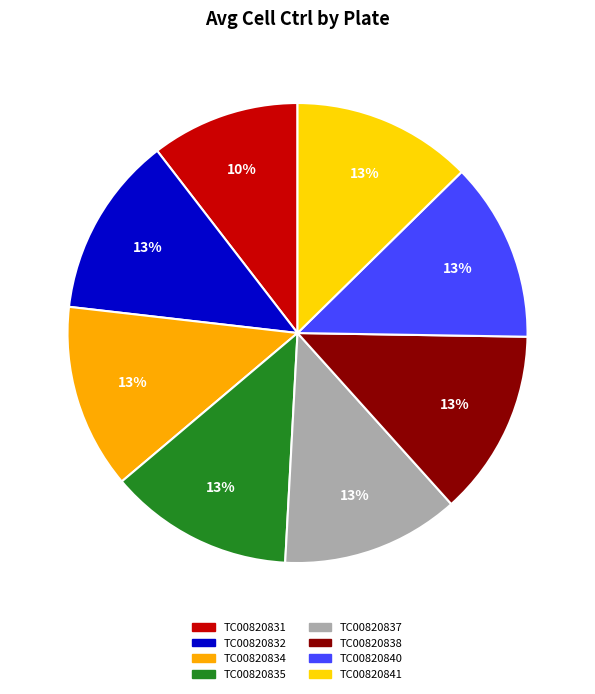

Which category has the smallest portion of the pie?

TC00820831